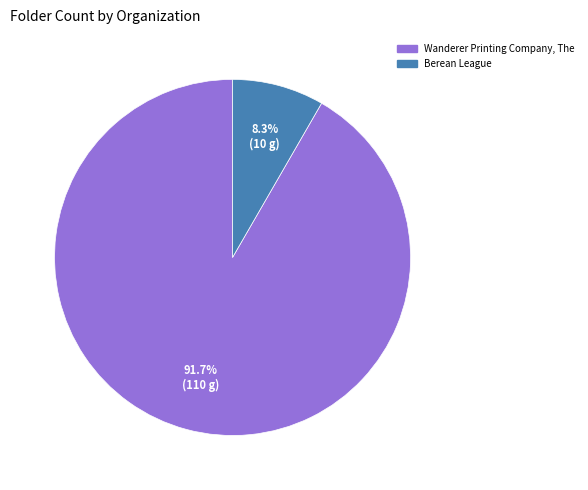

Which category has the biggest portion of the pie?

Wanderer Printing Company, The